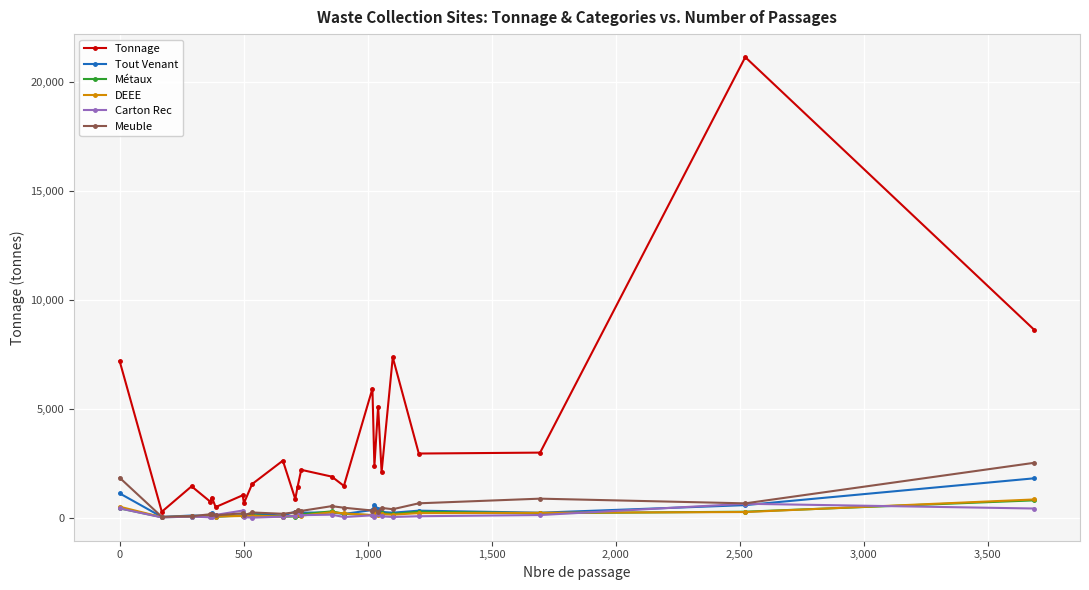

How many series are shown in this chart?

6